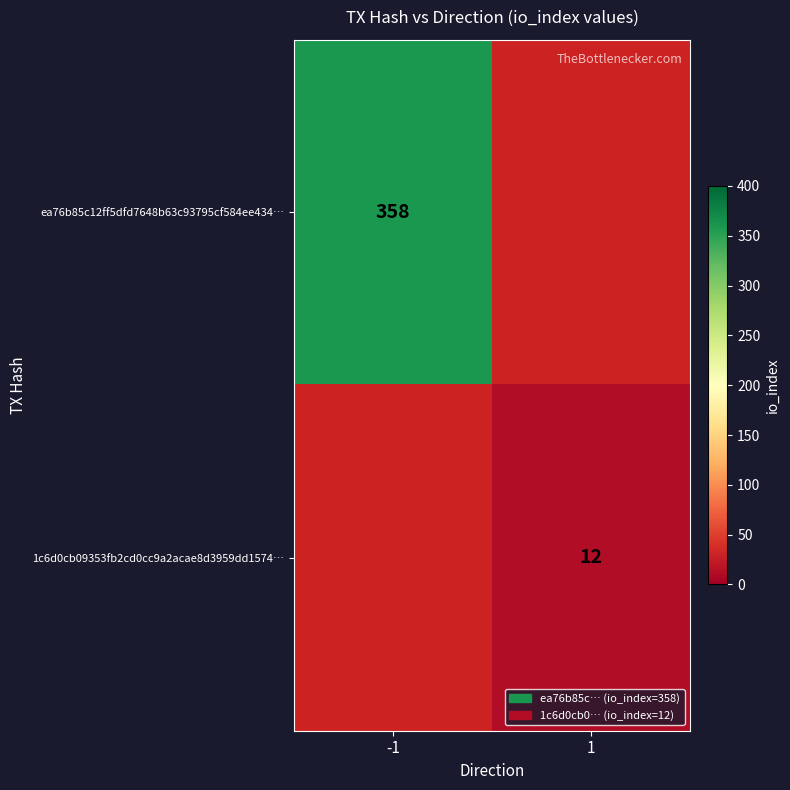

The value of ea76b85c12ff5dfd7648b63c93795cf584ee434… at -1 is 527. True or false?

False